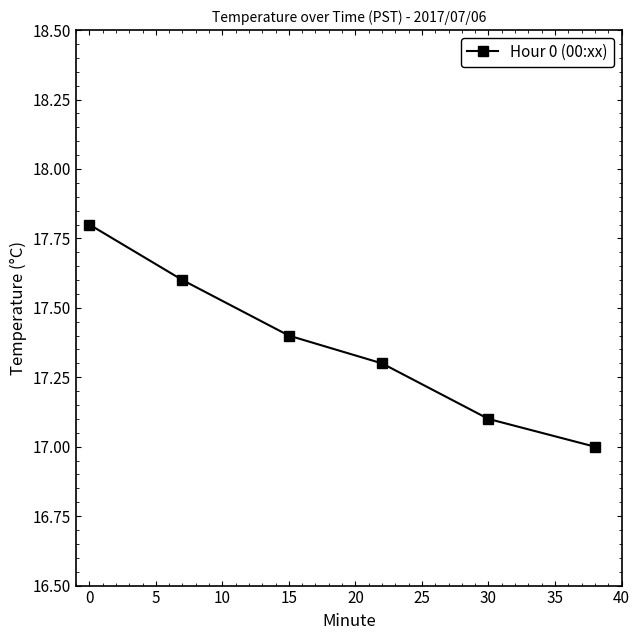

What is the value of the 1st point from the left?

17.8